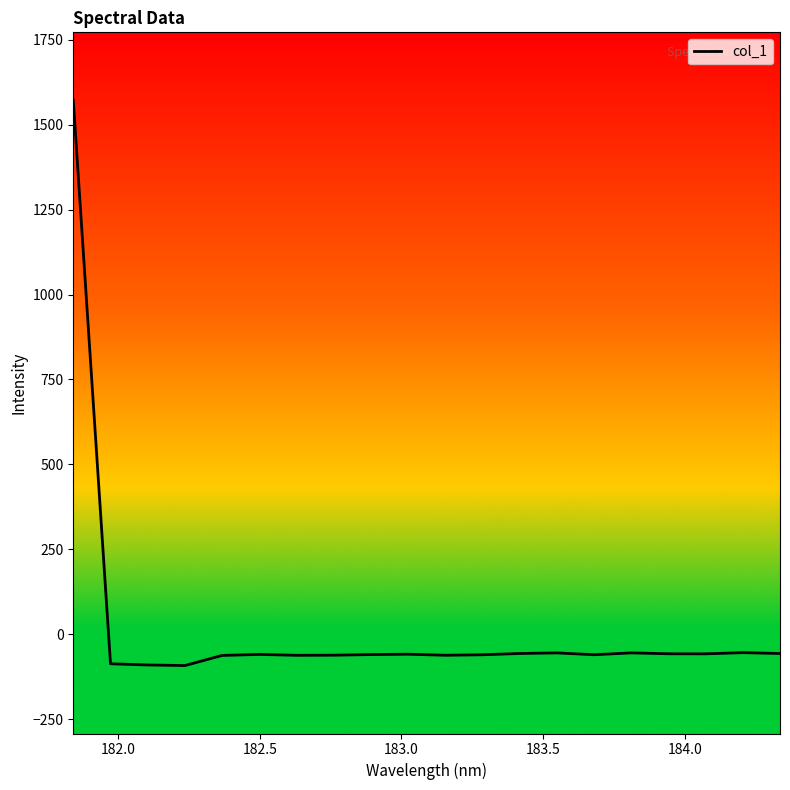

What is the greatest value displayed?

1571.7